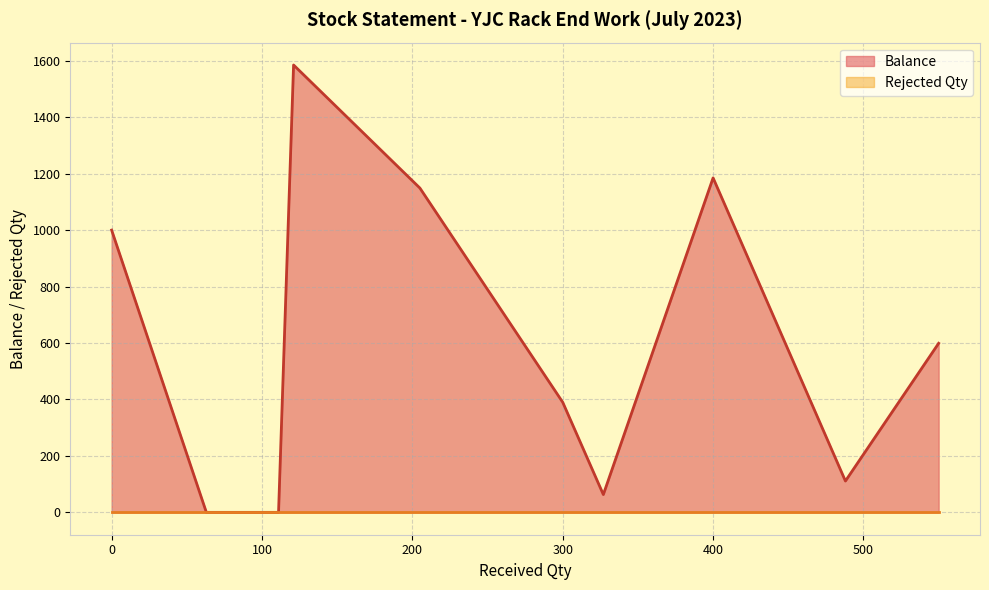

What is the total value across all series at 300?

390